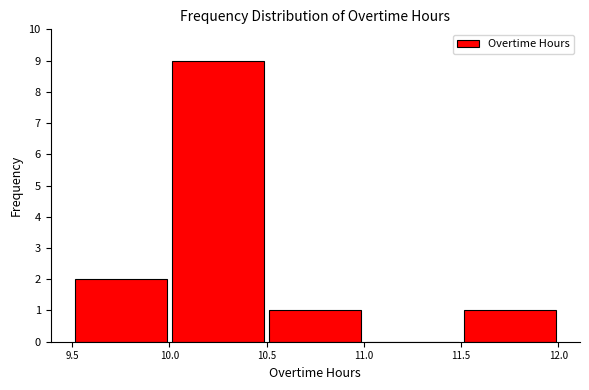

Which range on the x-axis has the tallest bar?

10.0 to 10.5